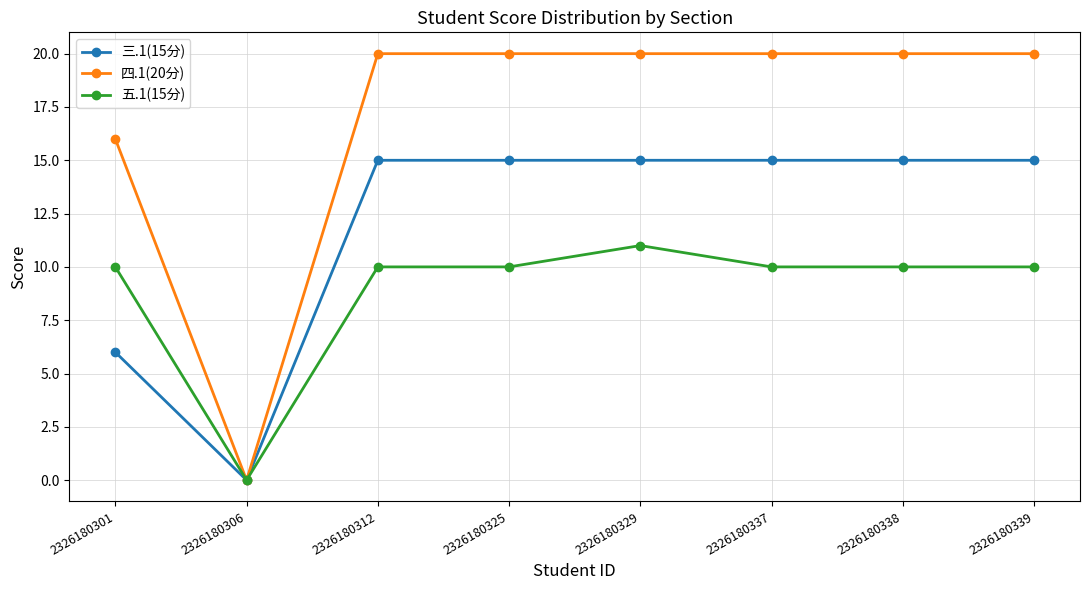

What is the value of the 五.1(15分) point at the 4th from the left?

10